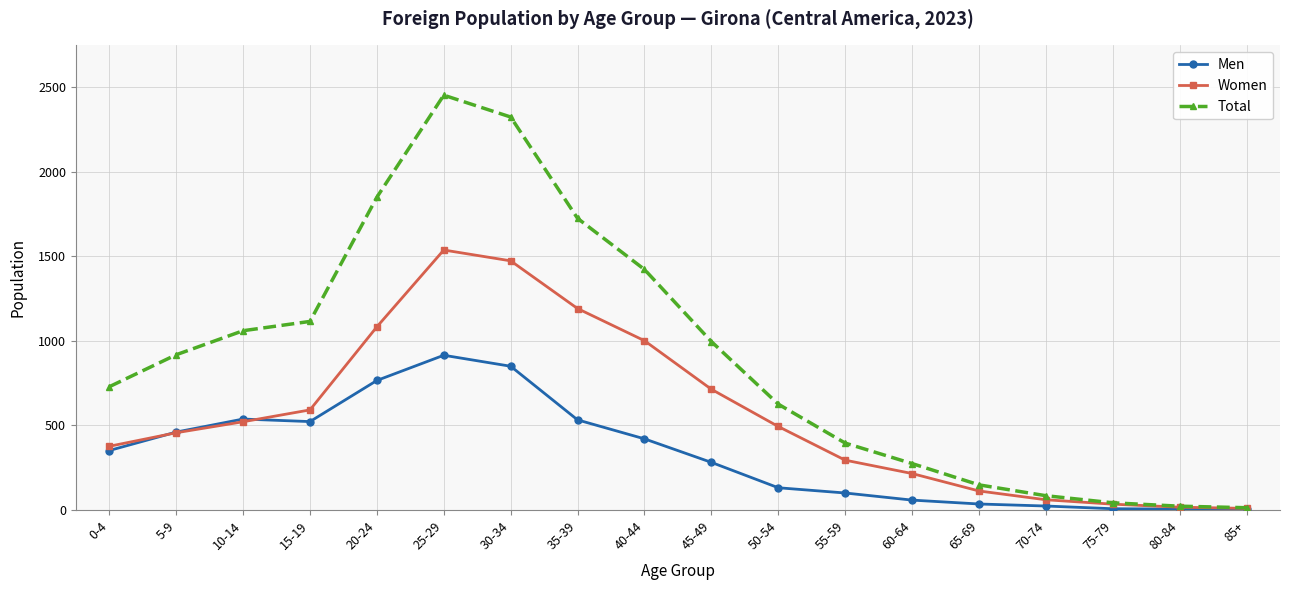

What is the label of the 11th point from the left?

50-54